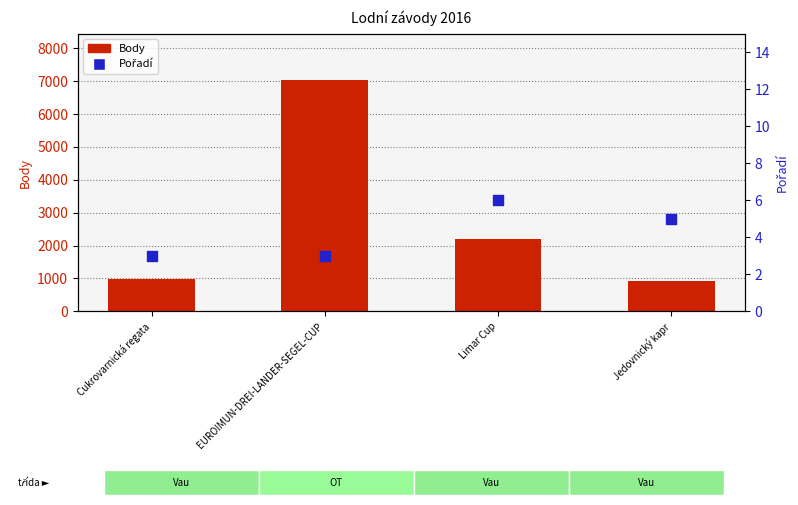

At how many categories does at least one series exceed 1593?

2